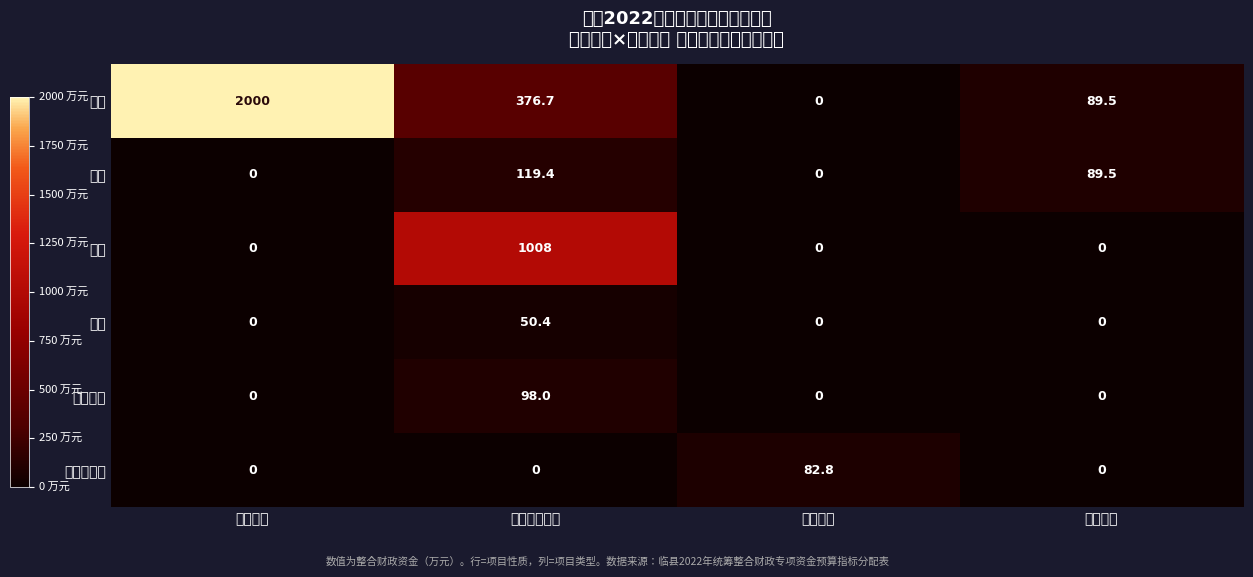

At which category is the sum across all series the highest?

直补到户